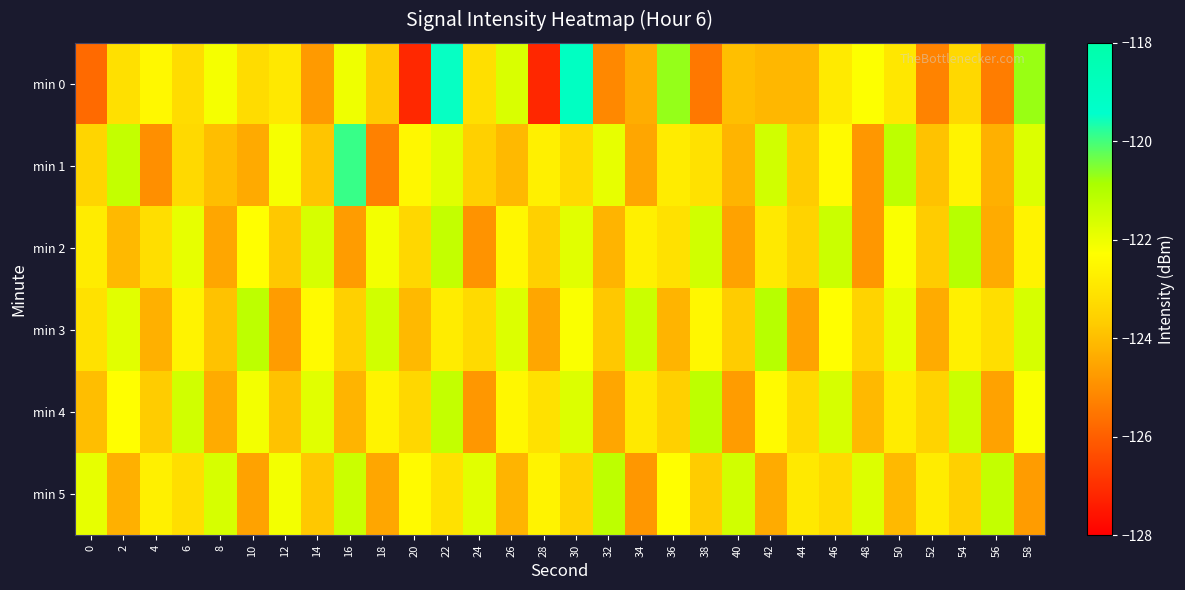

Between 52 and 44, which is larger?

44